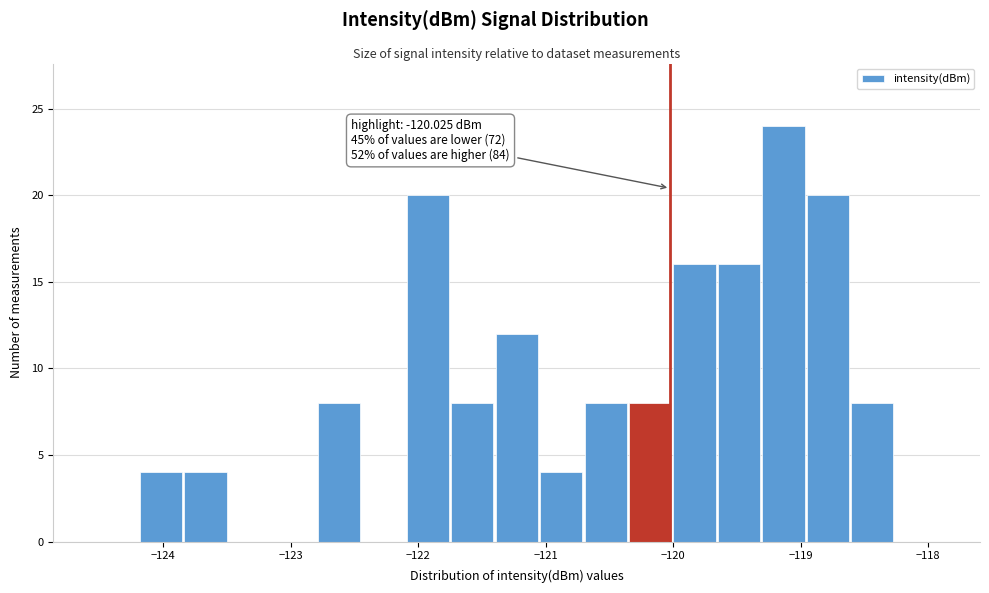

Around what value on the x-axis is the tallest bar? Give the approximate position of its centre, as read against the axis.

-119.1